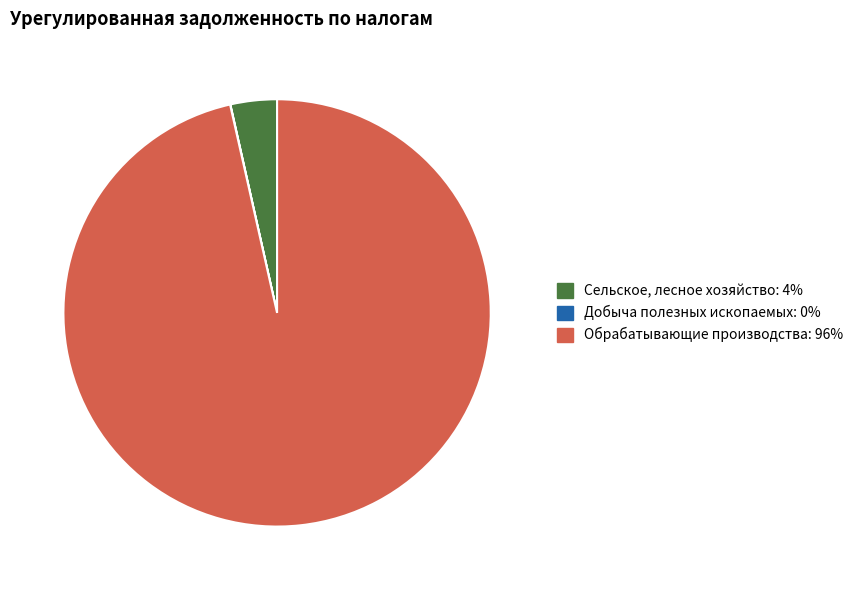

Is there a majority slice in this chart?

Yes